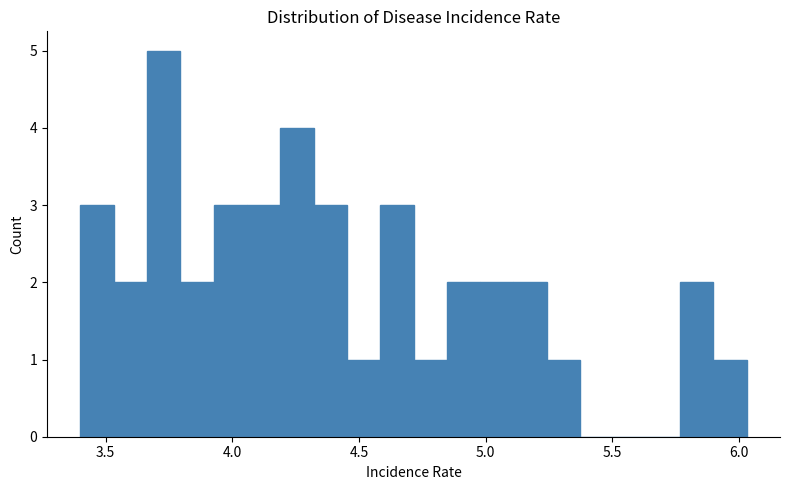

Around what value on the x-axis is the tallest bar? Give the approximate position of its centre, as read against the axis.

3.75